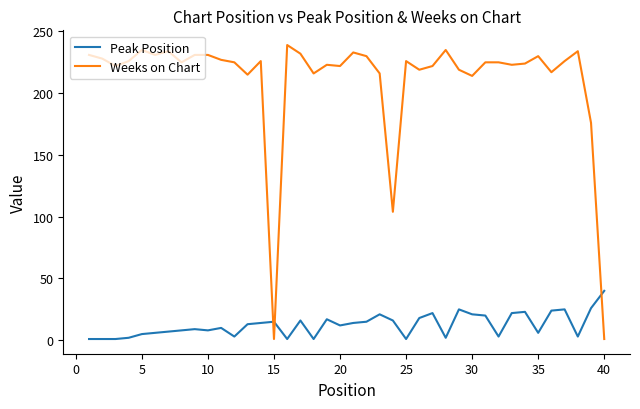

Which series has the largest range (max minus min)?

Weeks on Chart